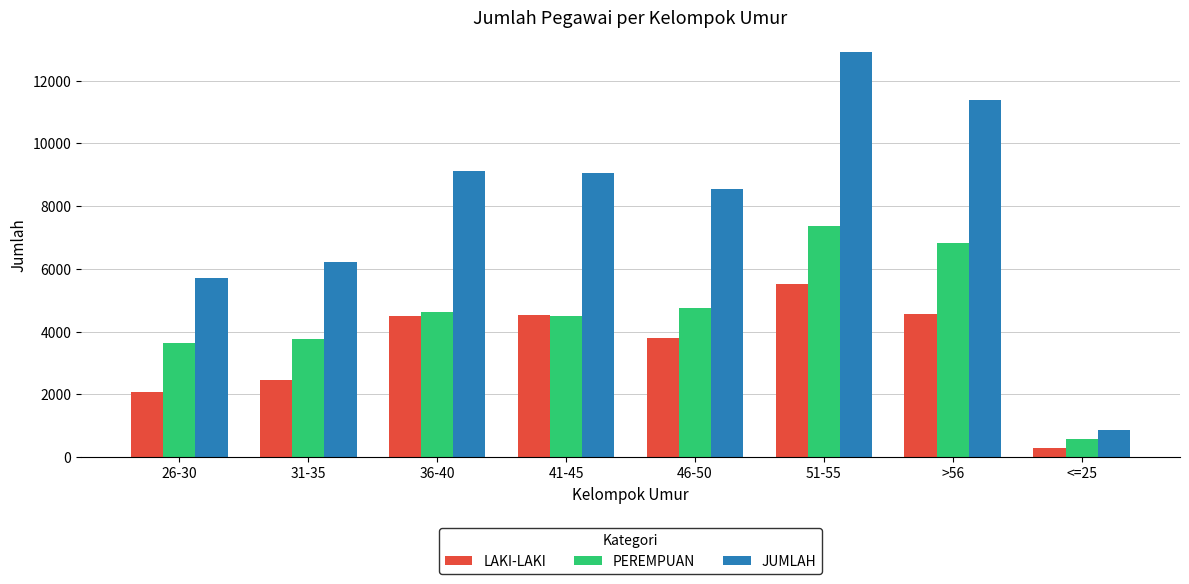

What is the difference between the second highest and minimum values in the PEREMPUAN series?

6236